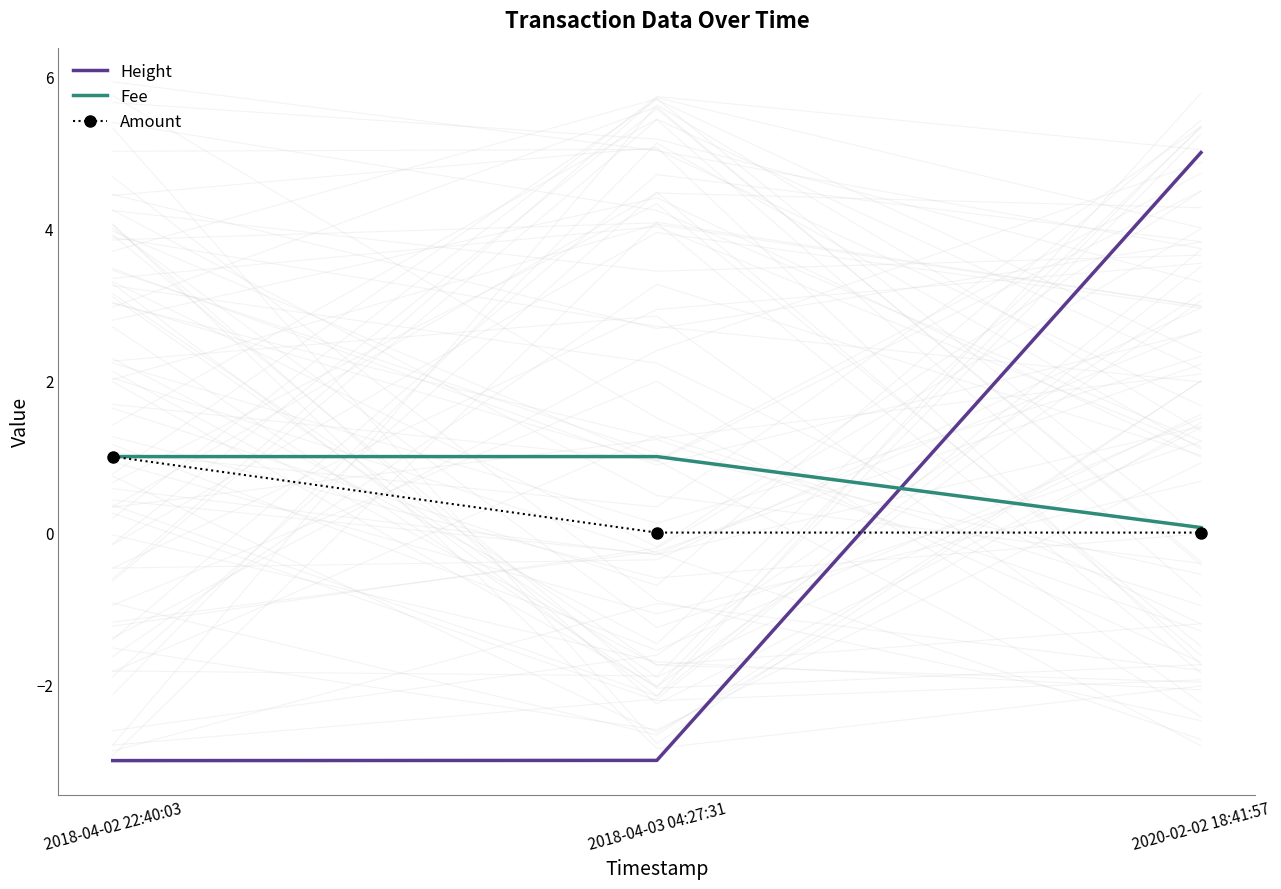

Rank the series by their maximum value, from highest to lowest.

Height, Fee, Amount